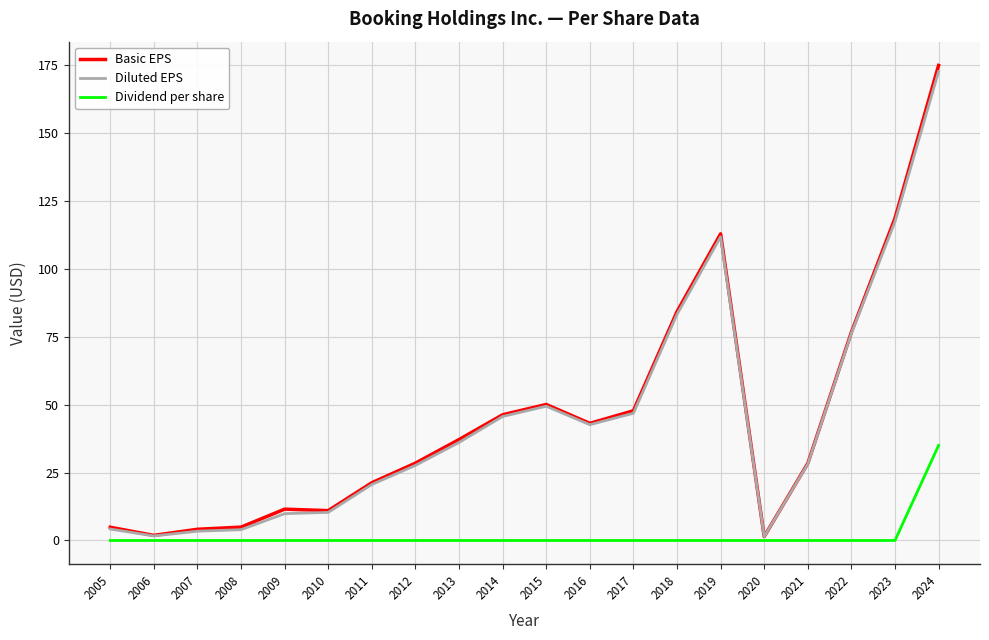

The Diluted EPS series shows 2.6 at 2009. True or false?

False